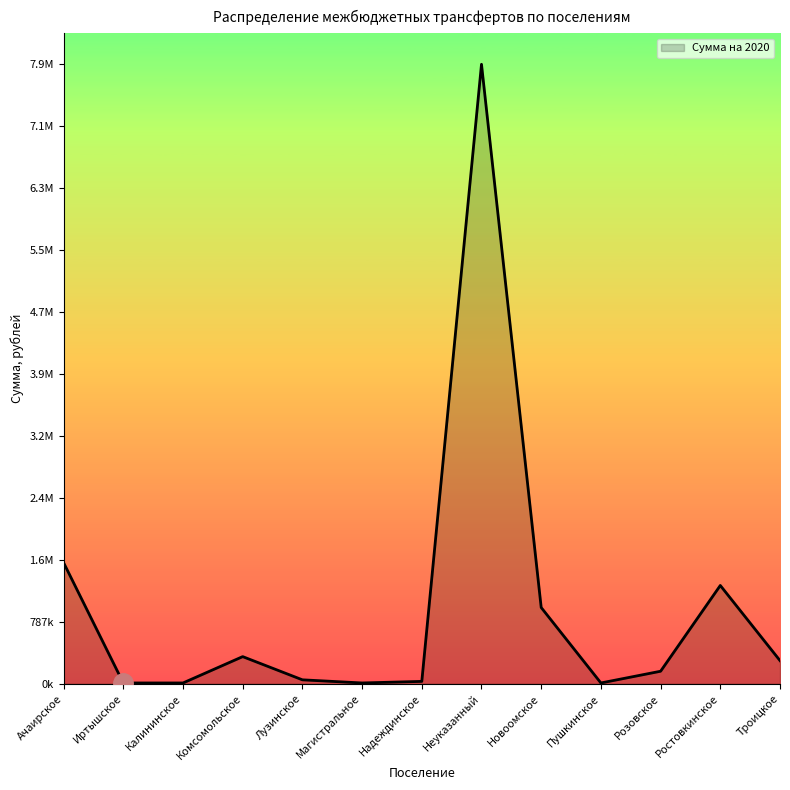

Reading left to right, what are all the values shown in this chart?

1540000.0	10000.0	10000.0	345085.0	50000.0	10000.0	30000.0	7878100.0	969449.2	10000.0	159200.0	1250000.0	294232.0